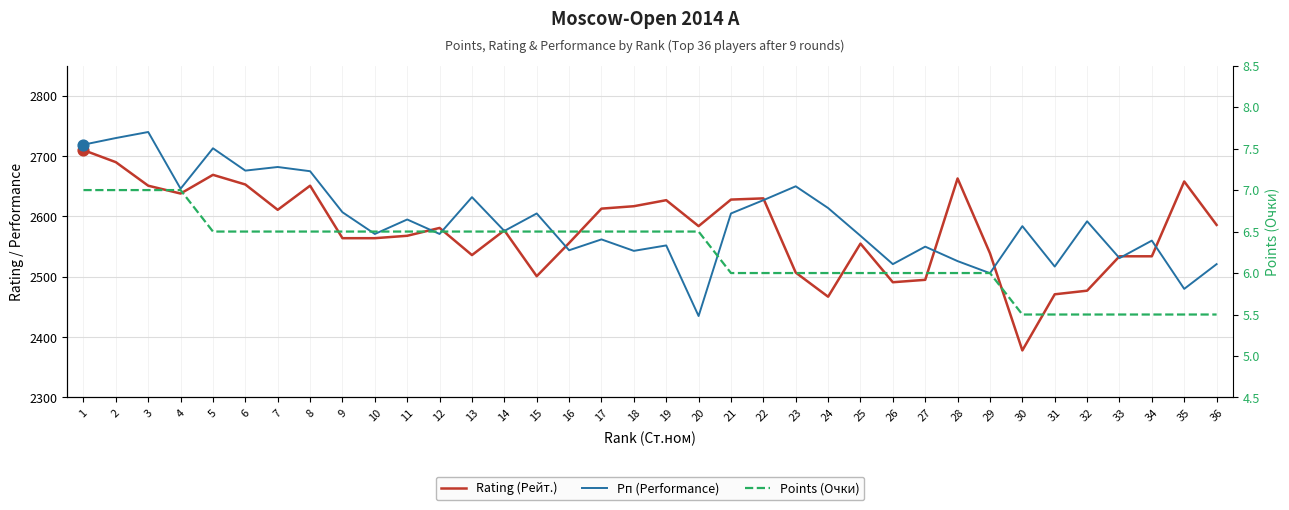

At which category is the sum across all series the highest?

1